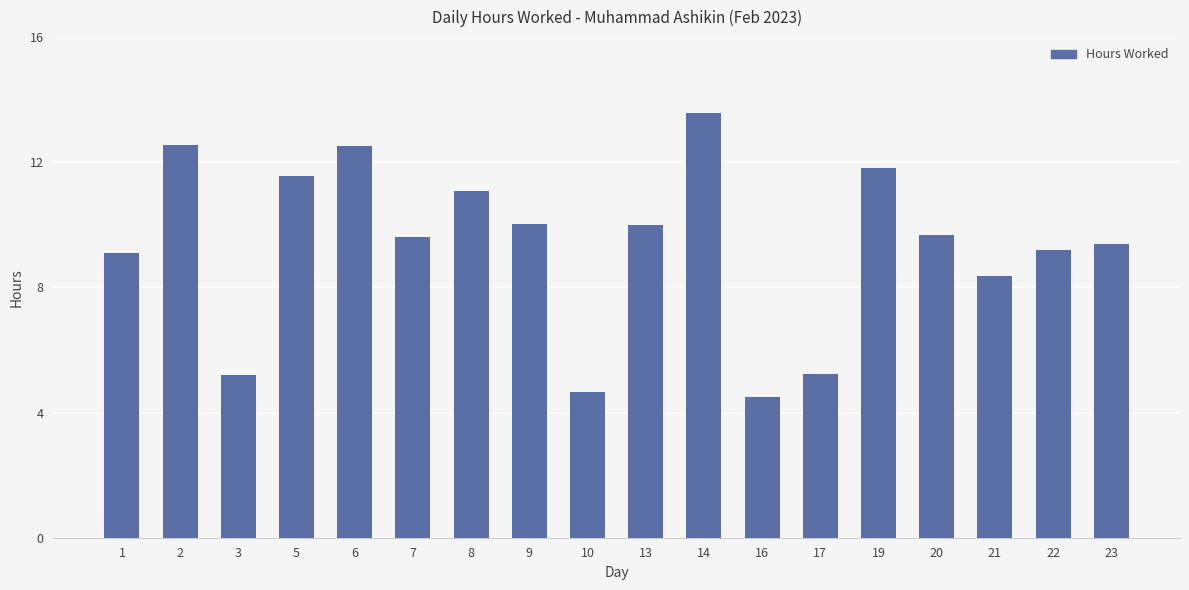

Count the number of categories in the chart.

18